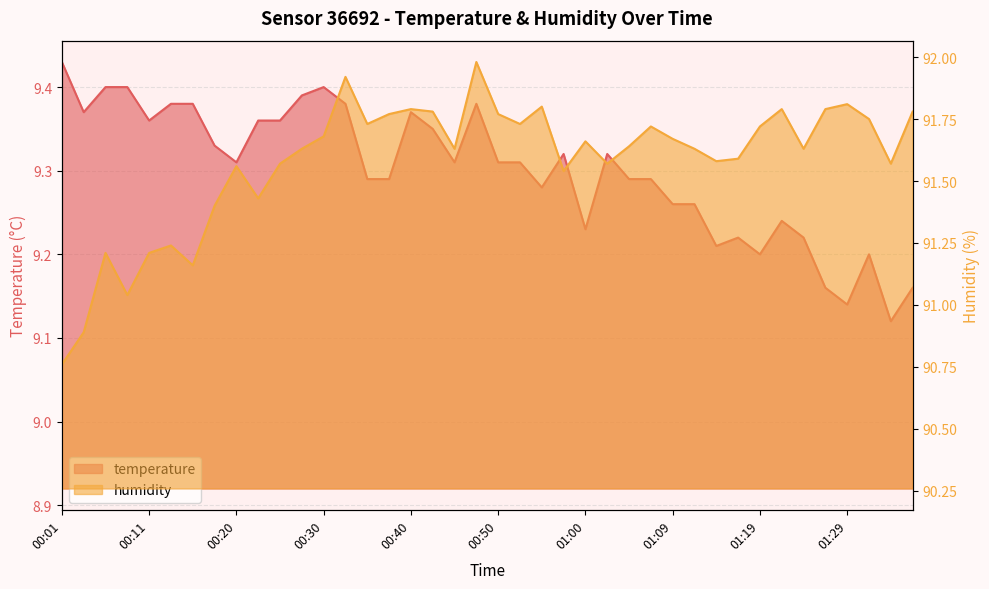

What is the label of the 38th point from the right?

00:06